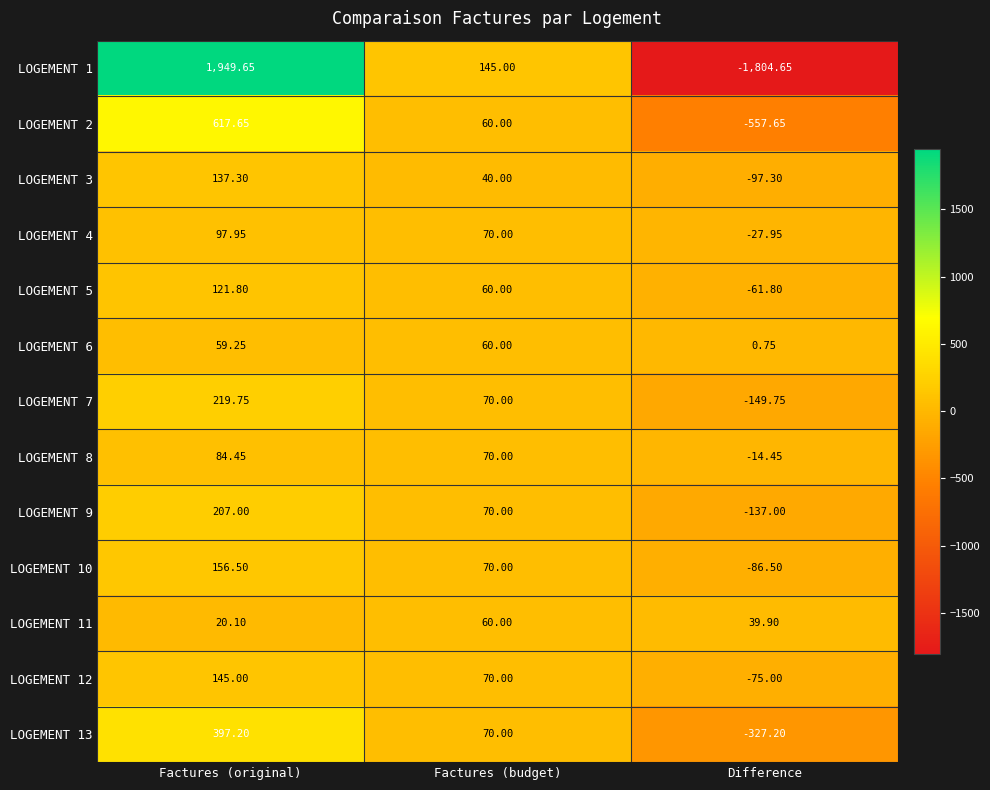

At which category does the chart reach its peak across all series?

Factures (original)